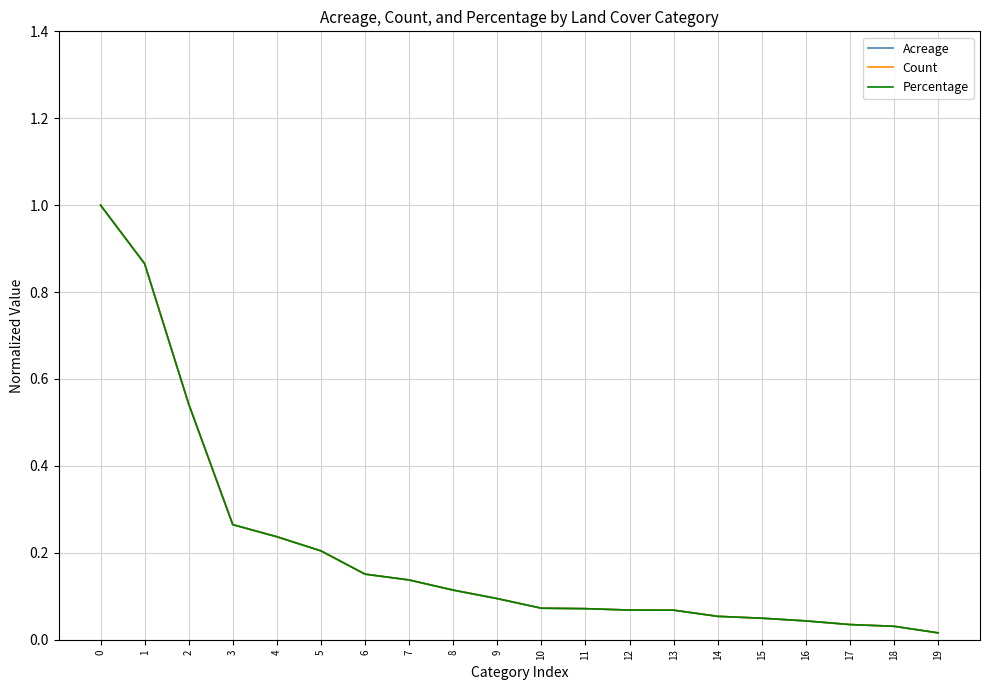

What is the value of the Acreage point at the 1st from the left?

1.0